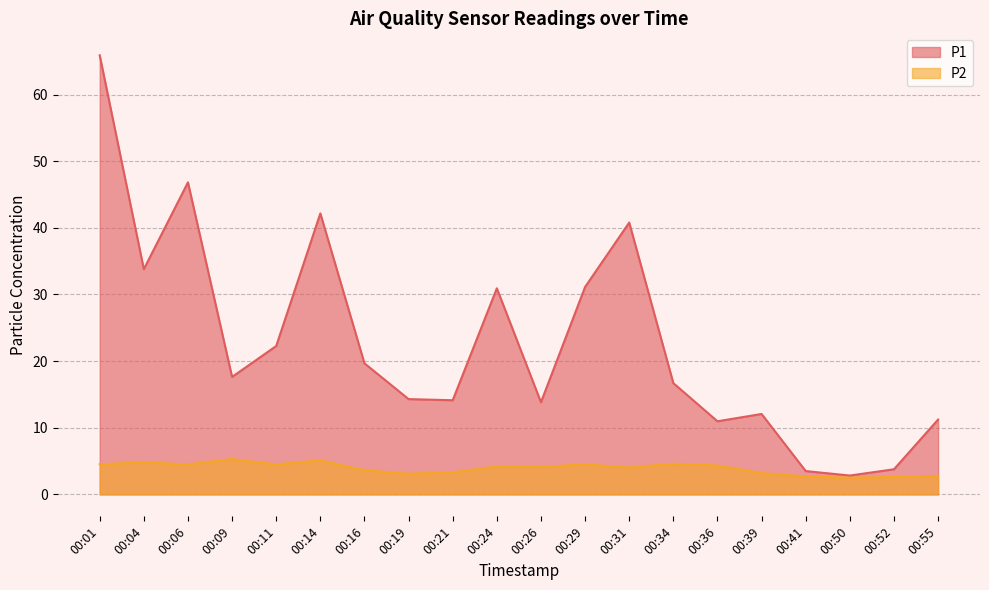

What are all the series names shown in the legend?

P1, P2